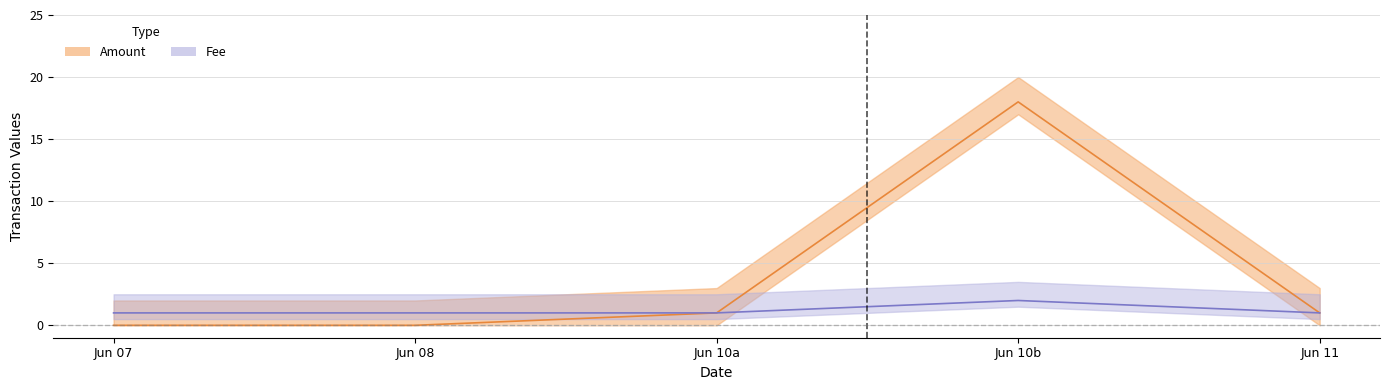

How many data points in Fee are above 1?

1